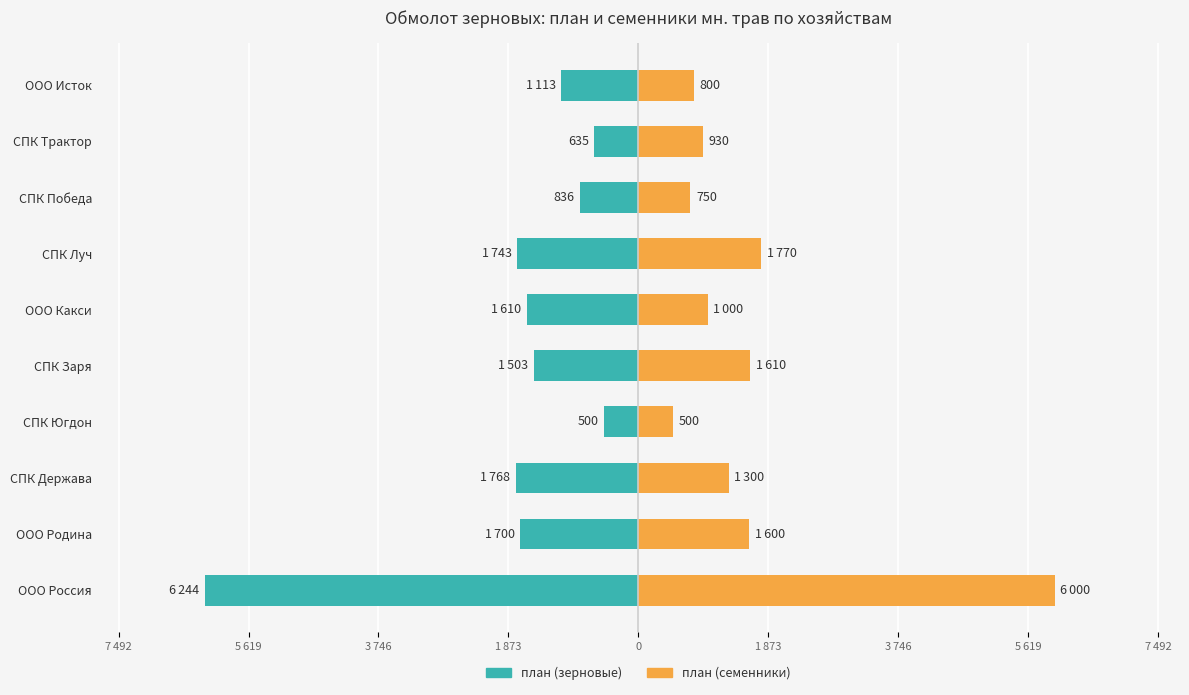

What is the average value of the план (зерновые) series?

-1765